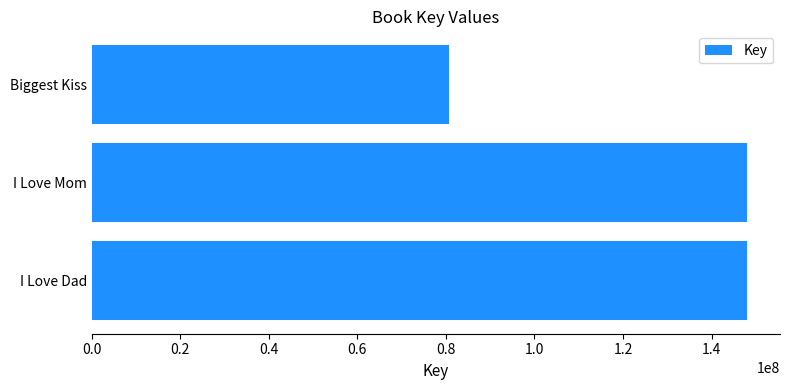

Which label corresponds to the smallest value in the chart?

Biggest Kiss